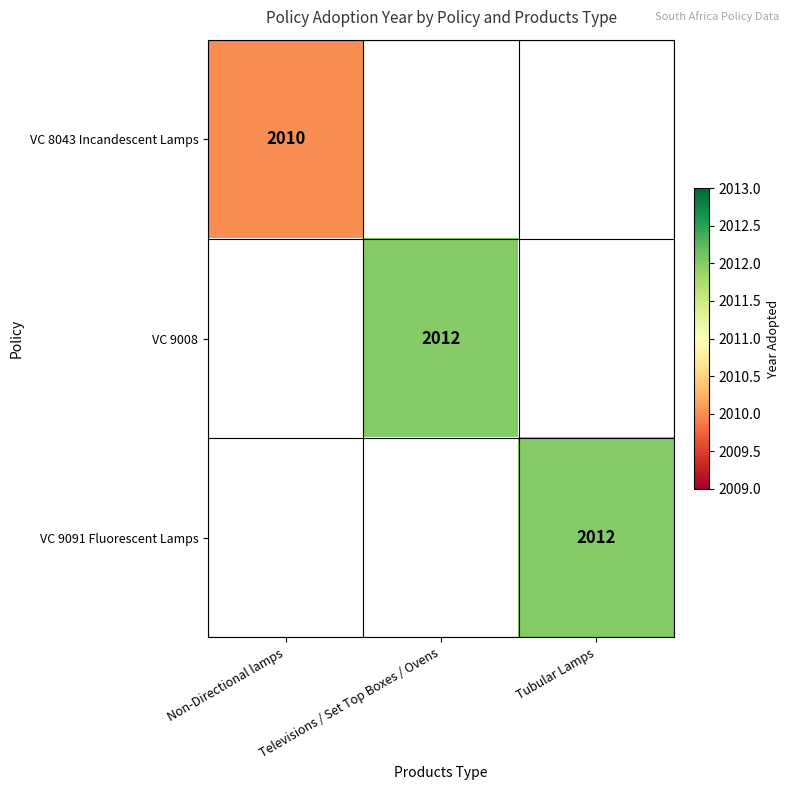

Is it true that VC 9008 equals 2012 at Televisions / Set Top Boxes / Ovens?

True